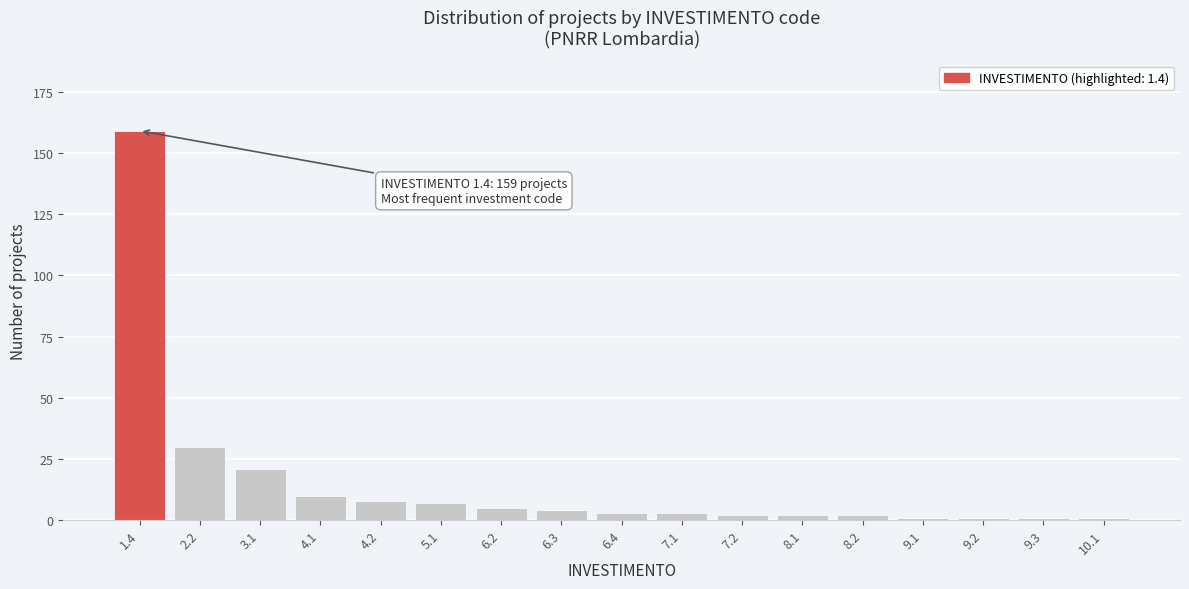

Reading left to right, list all the values displayed in this chart.

159	30	21	10	8	7	5	4	3	3	2	2	2	1	1	1	1